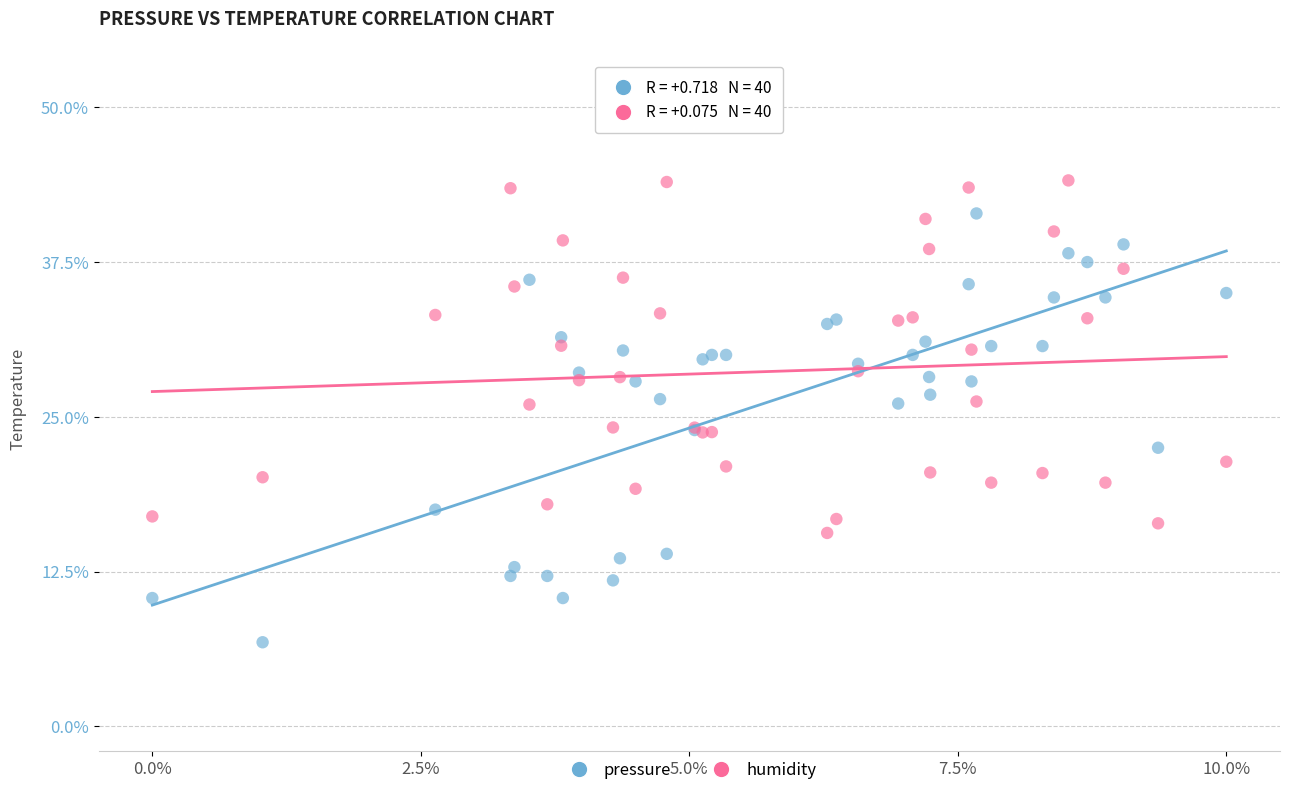

Which series contains the lowest Y value?

pressure